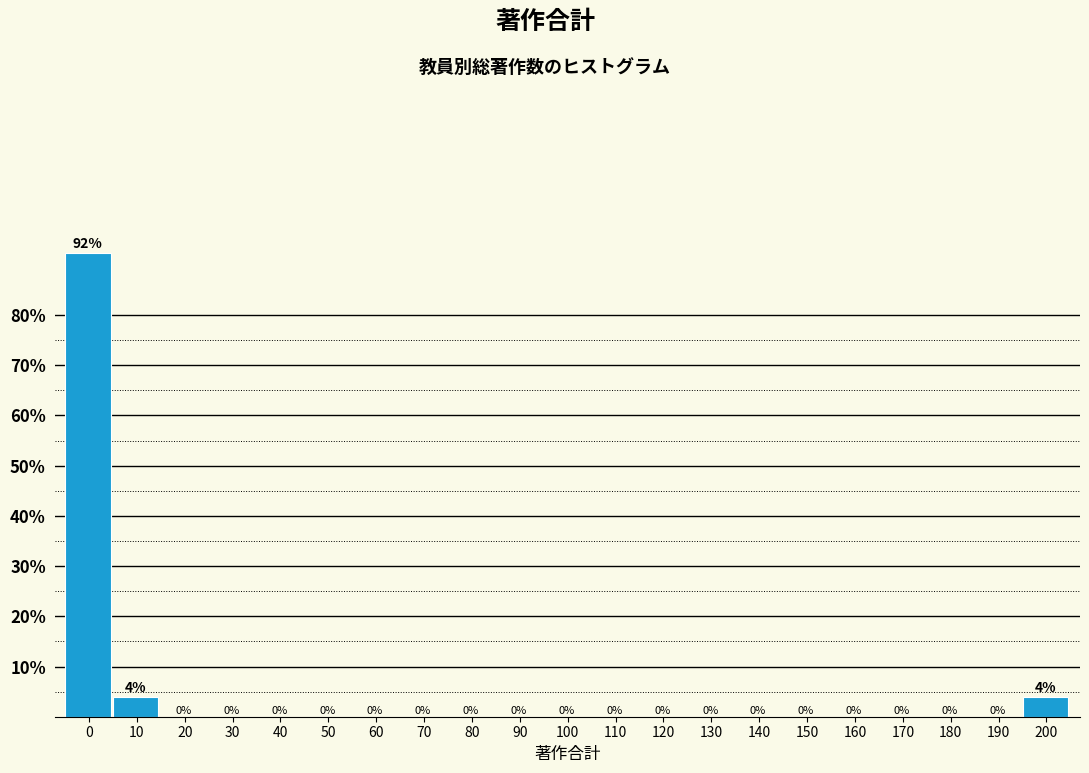

The chart shows a value of 0.0 at 80. True or false?

True